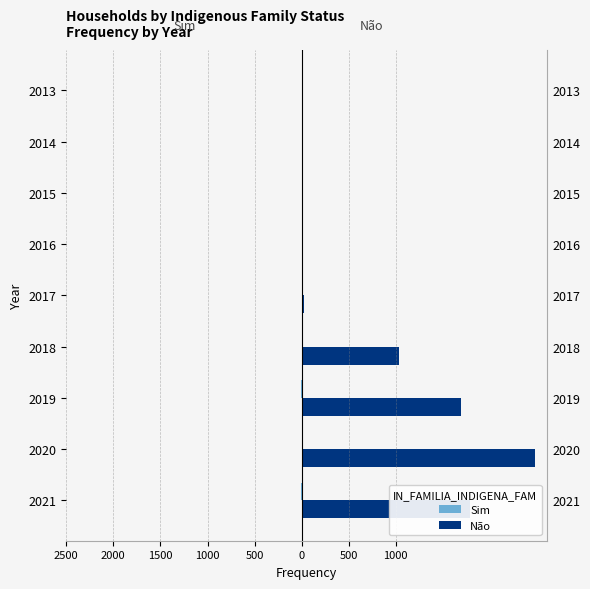

Reading left to right, transcribe all the data shown in this chart.

Sim: -2	-1	-2	0	0	0	0	0	0
Não: 1793	2483	1693	1029	25	4	6	7	7